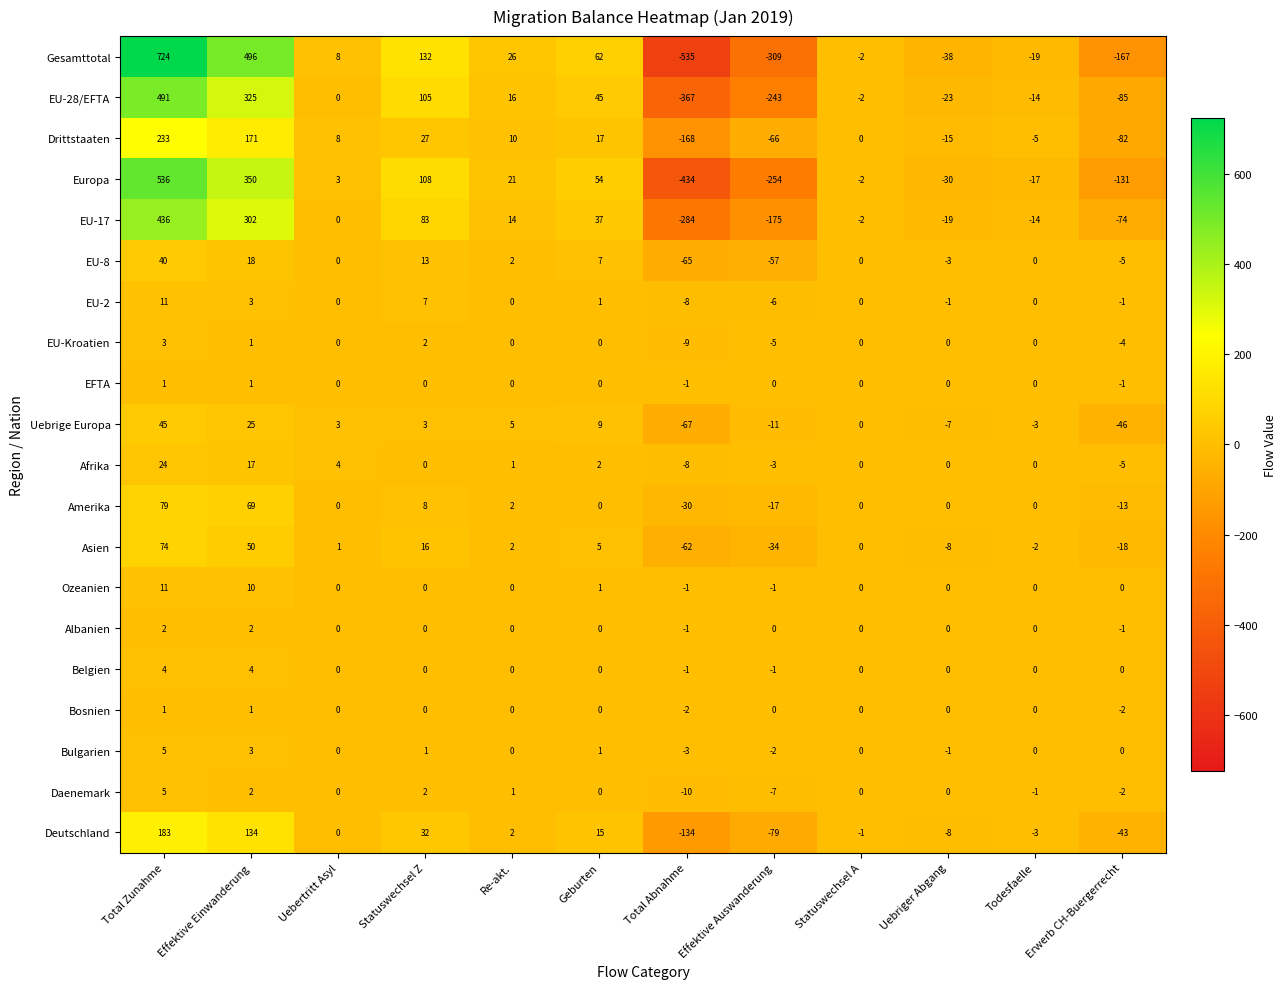

At how many categories does at least one series exceed 210?

2